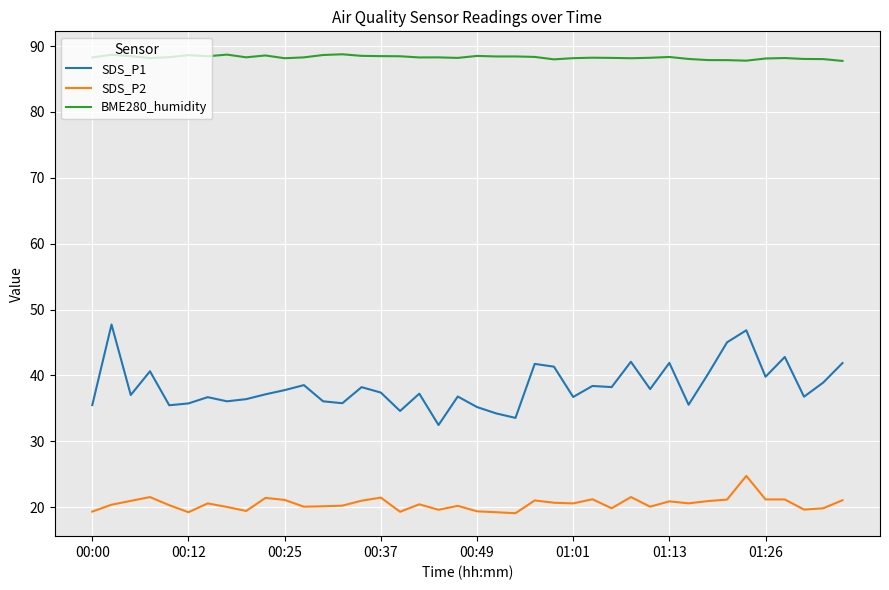

What is the minimum value shown in the chart?

19.1